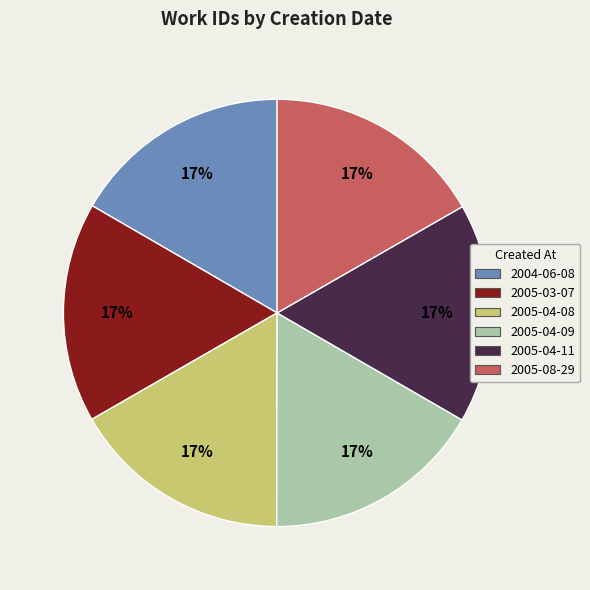

What percentage is the 2005-04-11 slice, to the nearest percent?

17%